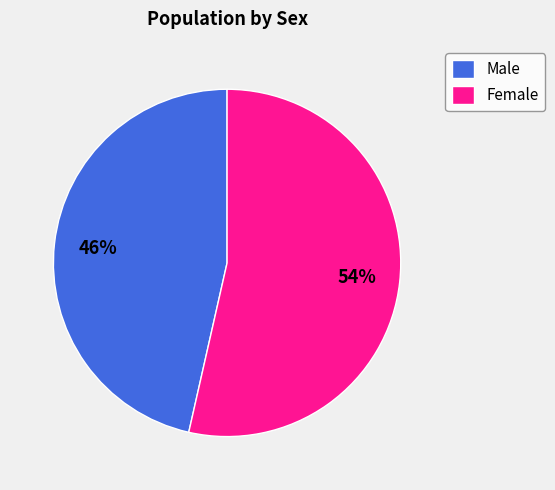

Rank the categories by value from highest to lowest.

Female, Male